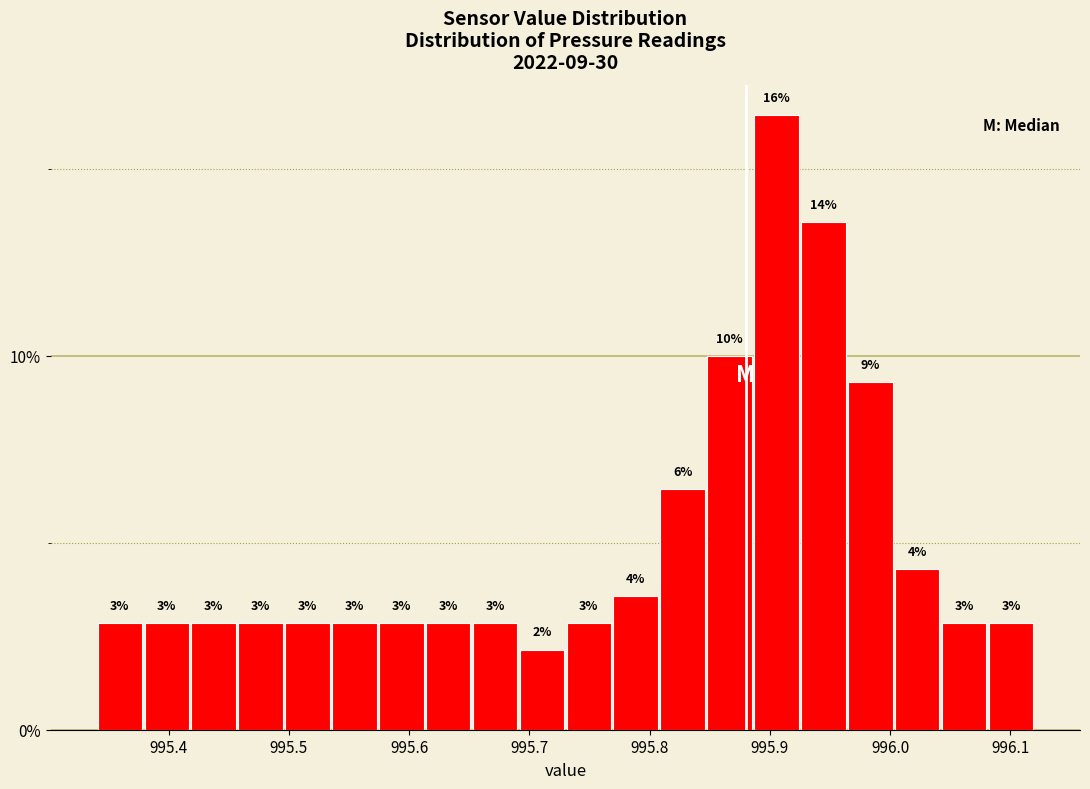

Around what value on the x-axis is the tallest bar? Give the approximate position of its centre, as read against the axis.

995.91